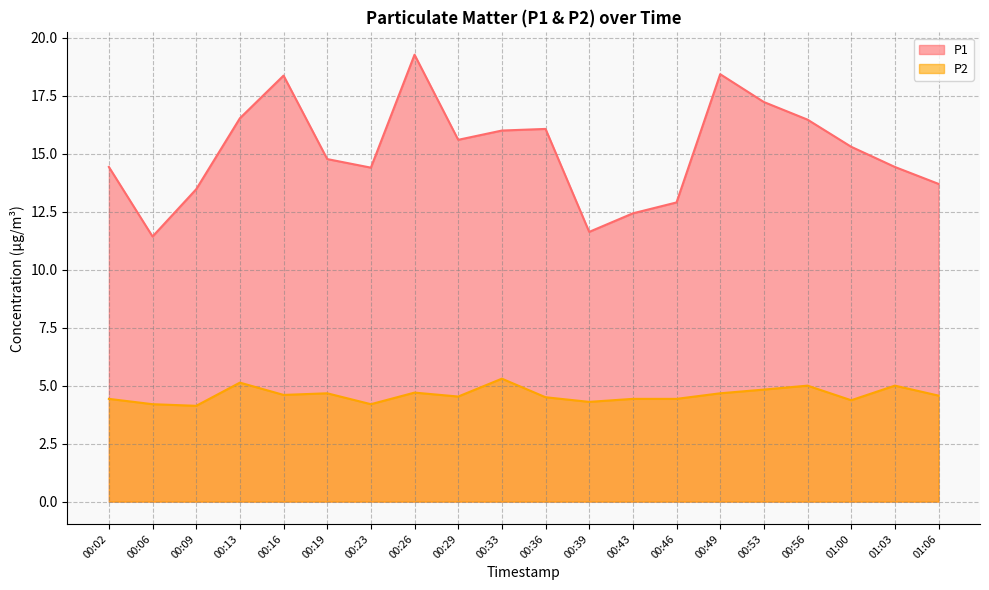

What are all the series names shown in the legend?

P1, P2